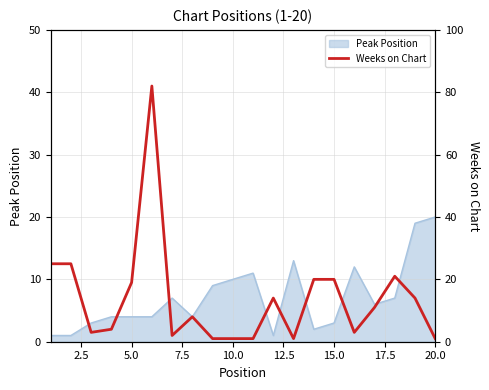

How many lines are shown in the chart?

1